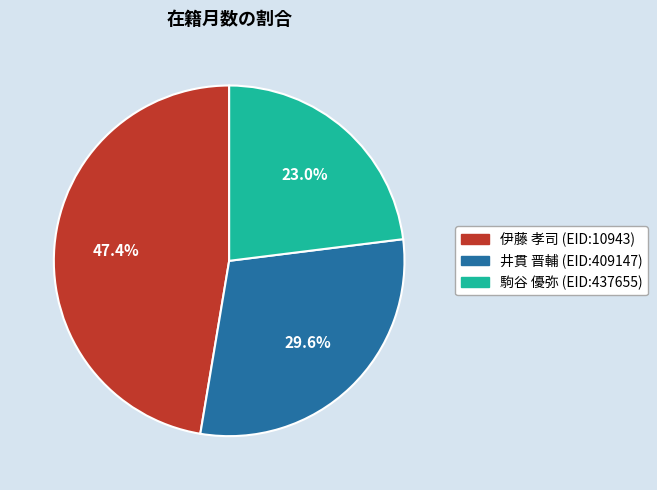

What is the largest slice in the pie chart?

伊藤 孝司 (EID:10943)